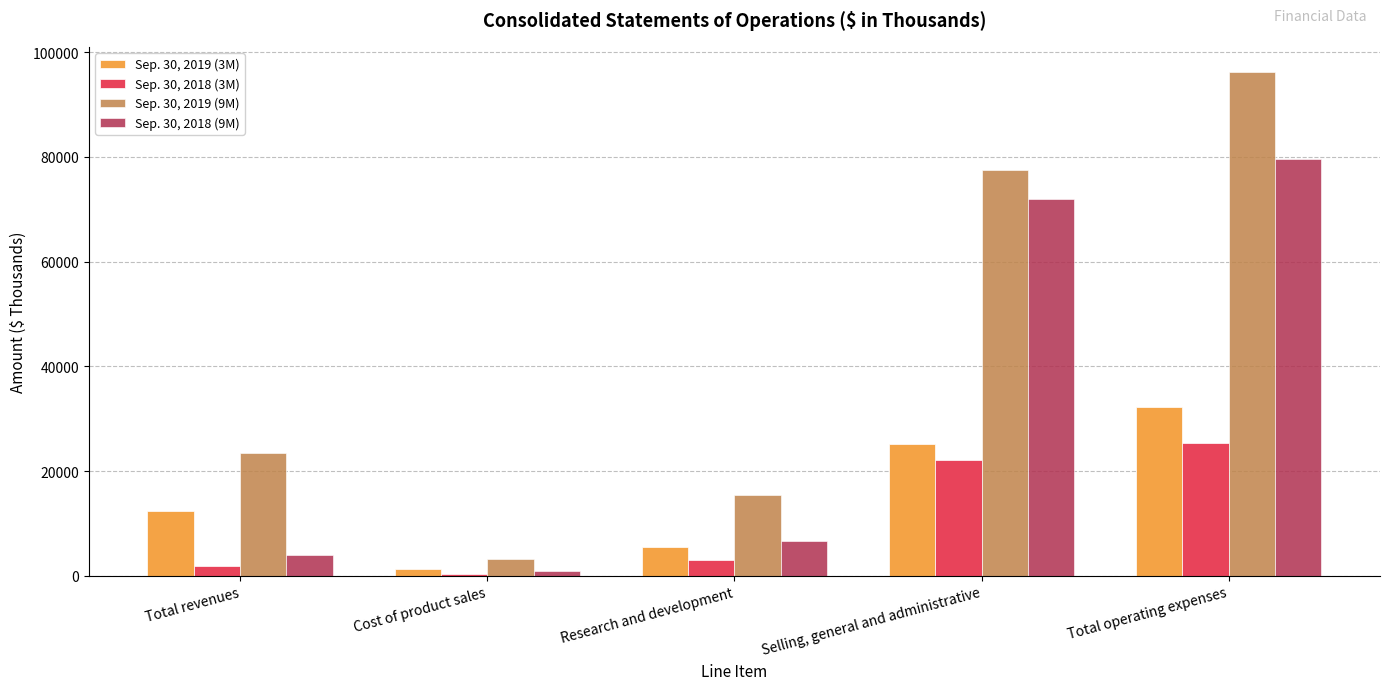

Reading right to left, extract all data points from this chart.

Sep. 30, 2019 (3M): Total operating expenses=32206	Selling, general and administrative=25270	Research and development=5547	Cost of product sales=1389	Total revenues=12397
Sep. 30, 2018 (3M): Total operating expenses=25394	Selling, general and administrative=22086	Research and development=2989	Cost of product sales=319	Total revenues=1902
Sep. 30, 2019 (9M): Total operating expenses=96230	Selling, general and administrative=77610	Research and development=15404	Cost of product sales=3216	Total revenues=23550
Sep. 30, 2018 (9M): Total operating expenses=79563	Selling, general and administrative=71957	Research and development=6736	Cost of product sales=870	Total revenues=4042